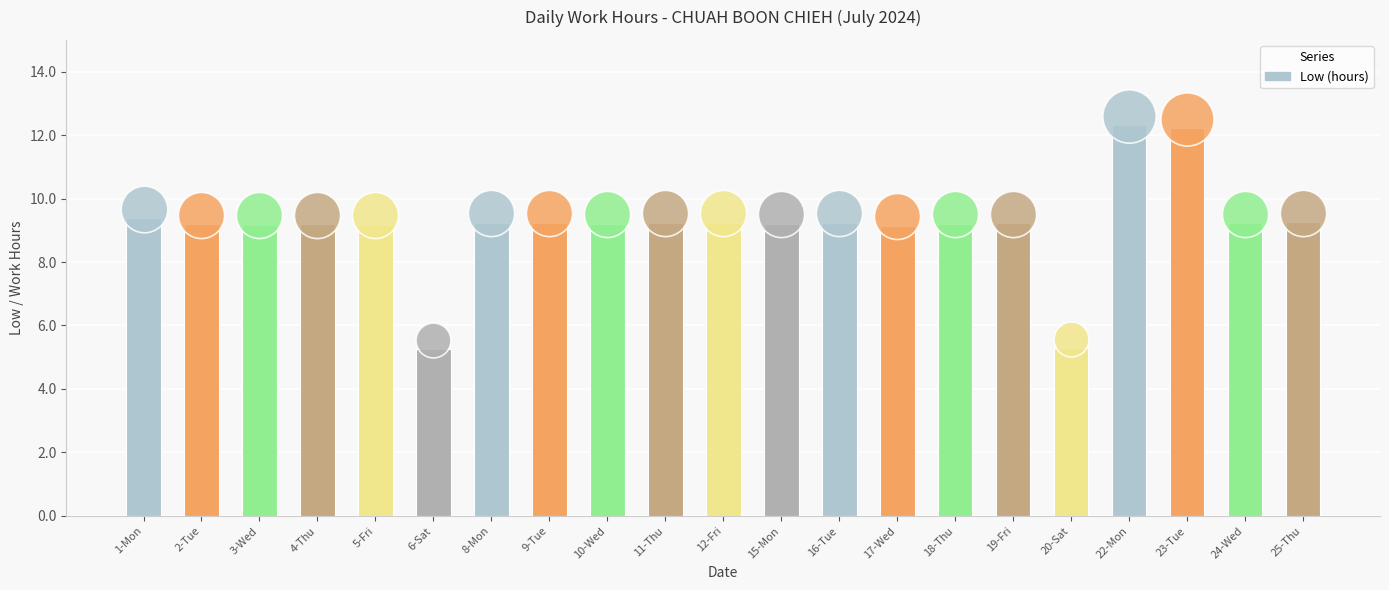

What is the change in value from 17-Wed to 18-Thu?

+0.1